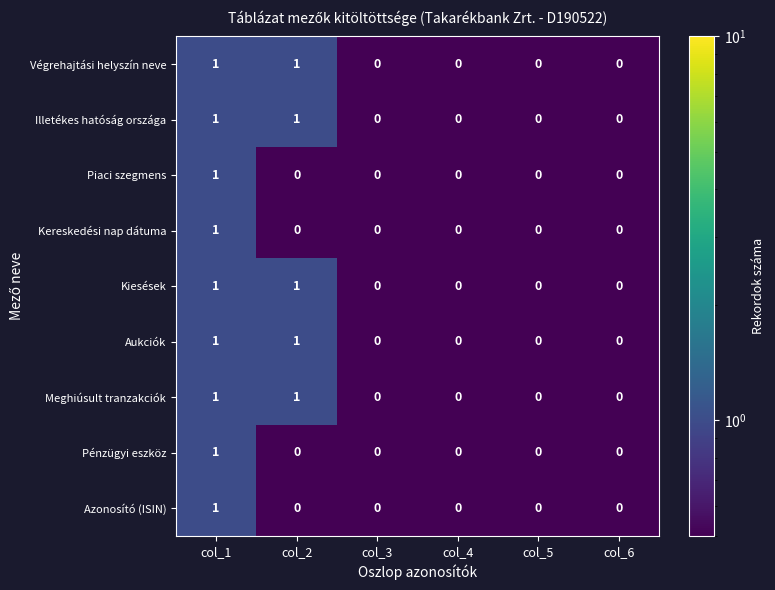

How many Illetékes hatóság országa values are between 0 and 1?

6